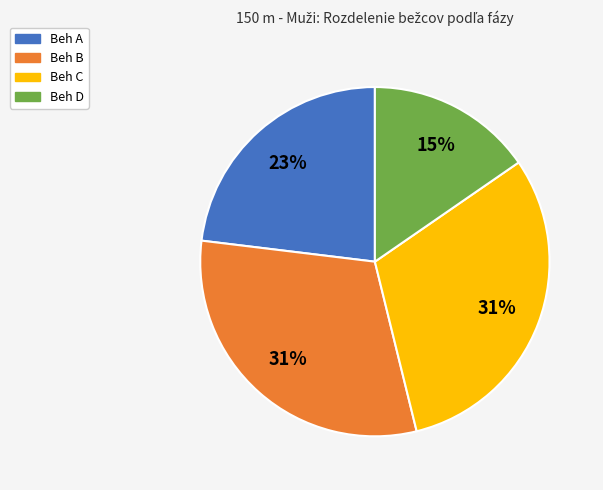

Which category has the smallest portion of the pie?

Beh D